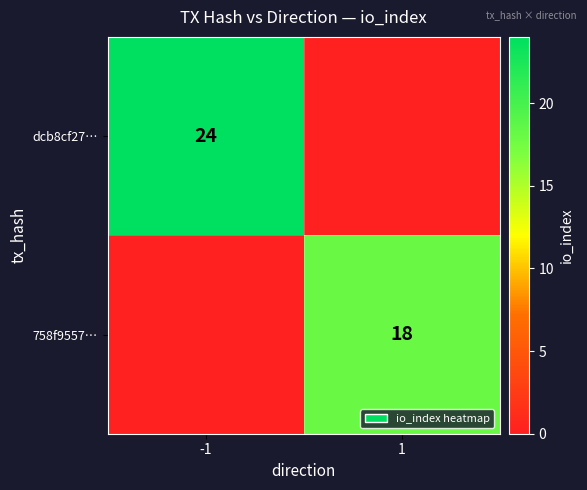

The dcb8cf27… series shows 24 at -1. True or false?

True